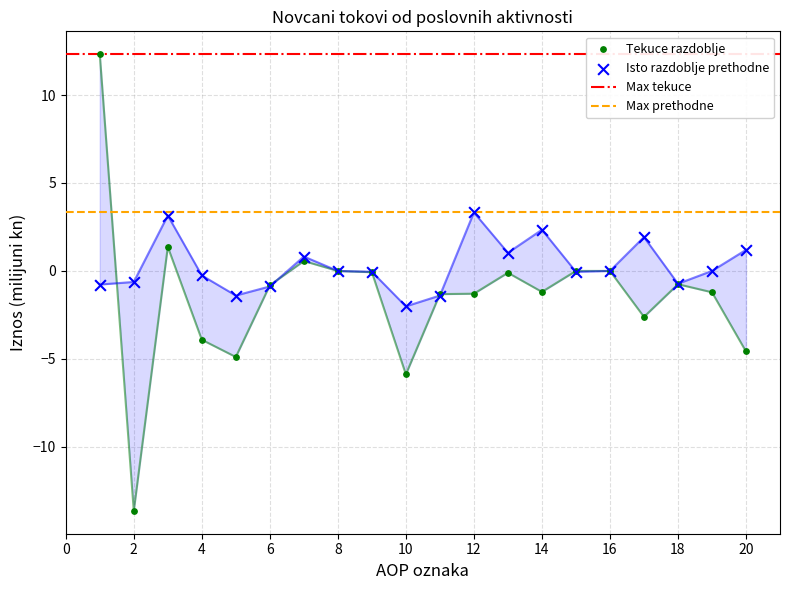

What is the total value across all series at 6?

-1.7